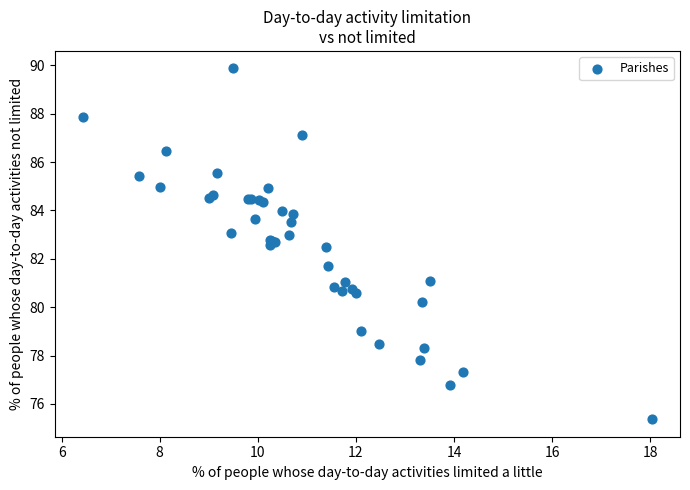

What Y value in the scatter plot is closest to 82?

81.7